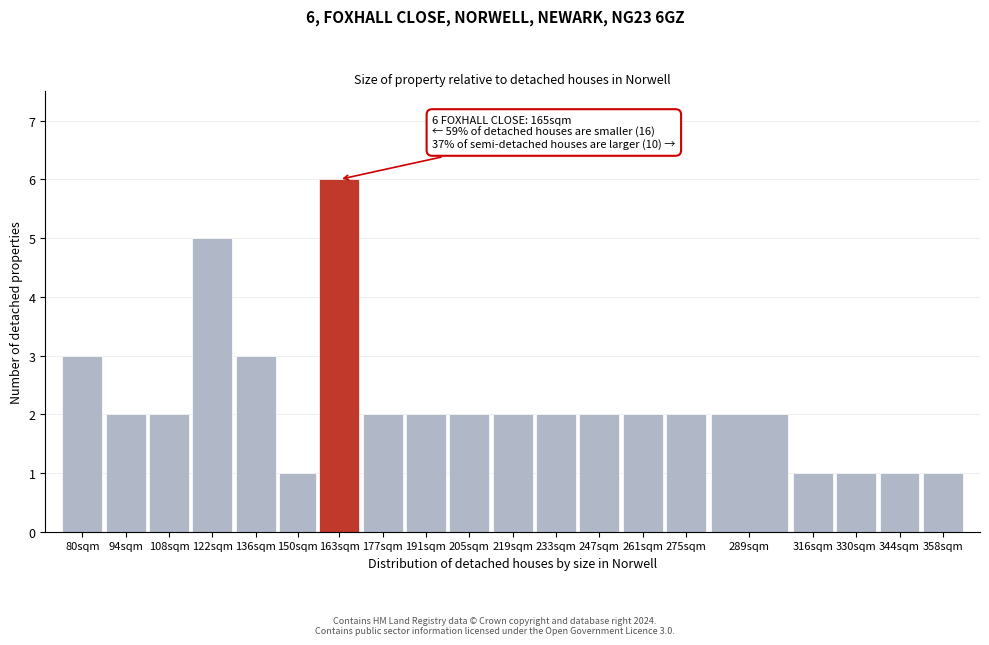

Reading right to left, extract all data points from this chart.

1	1	1	1	2	2	2	2	2	2	2	2	2	6	1	3	5	2	2	3